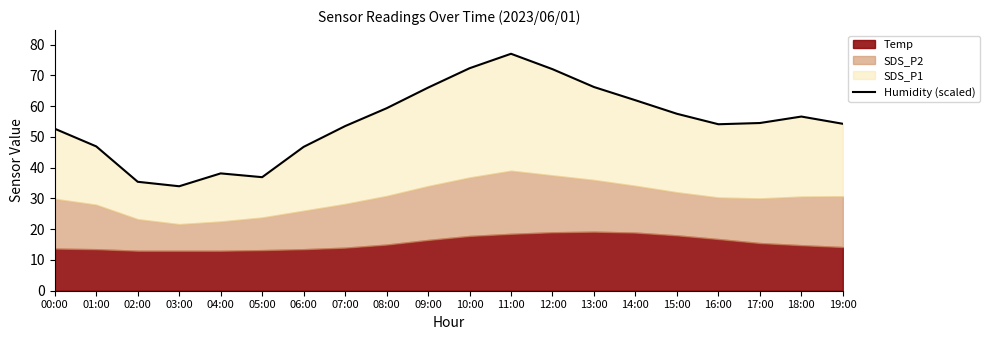

Rank the categories by value from lowest to highest.

03:00, 02:00, 05:00, 04:00, 06:00, 01:00, 00:00, 07:00, 16:00, 19:00, 17:00, 18:00, 15:00, 08:00, 14:00, 09:00, 13:00, 12:00, 10:00, 11:00